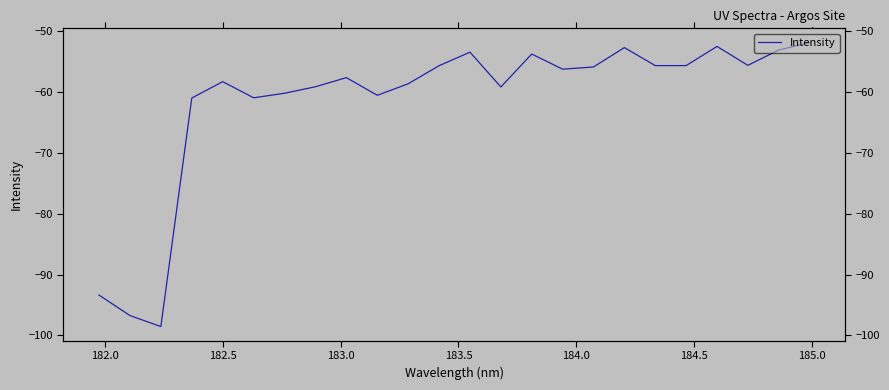

True or false: the data shows -91.2 at 22.

False